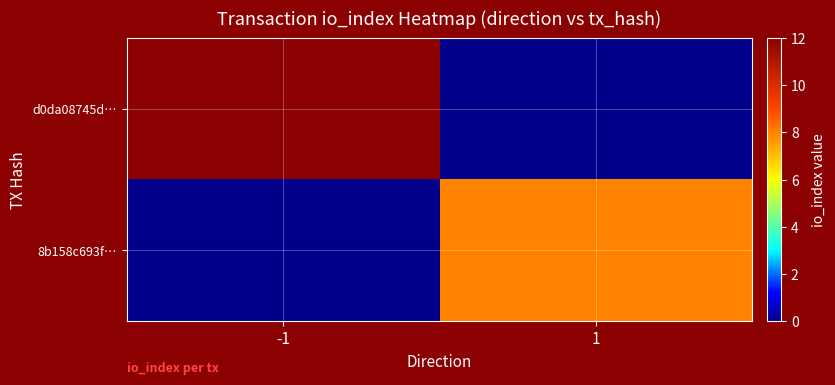

Which series has the widest spread of values?

d0da08745d…